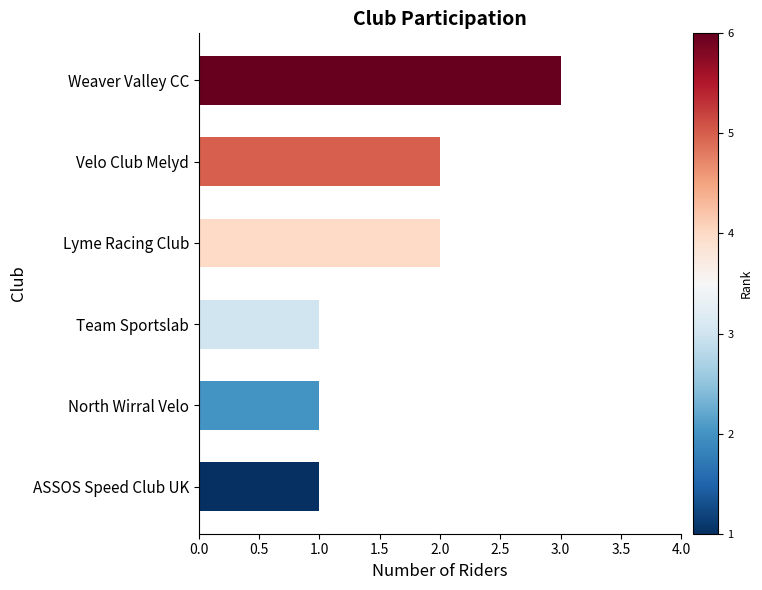

The value at Weaver Valley CC is 3. True or false?

True